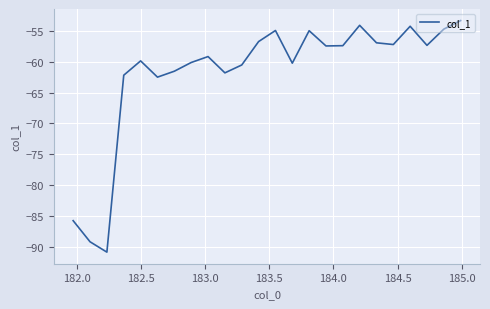

Does the chart display data point markers on the line(s)?

No